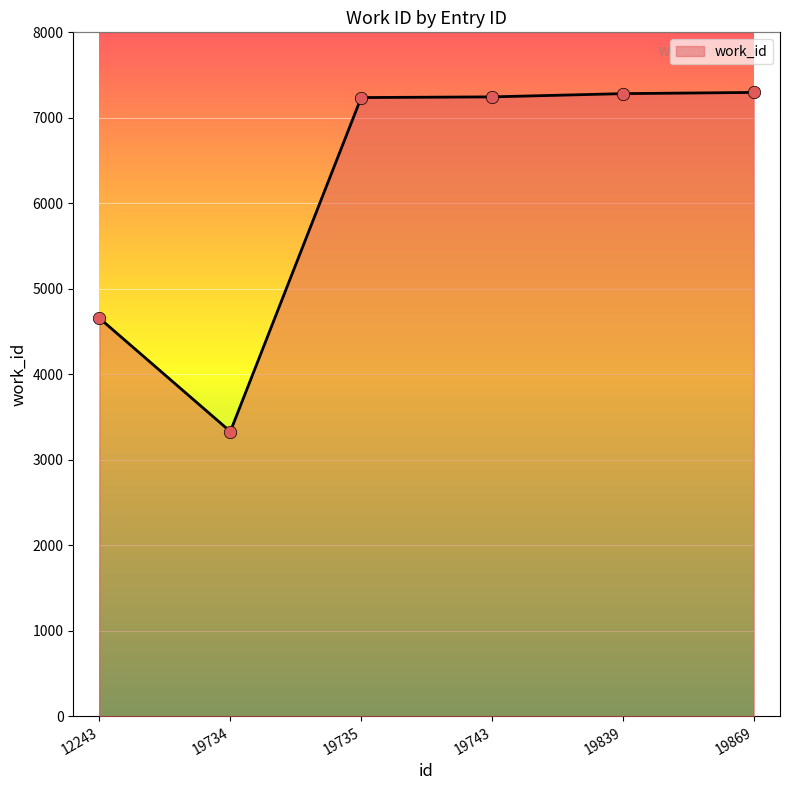

What is the change in value from 19734 to 19839?

+3953